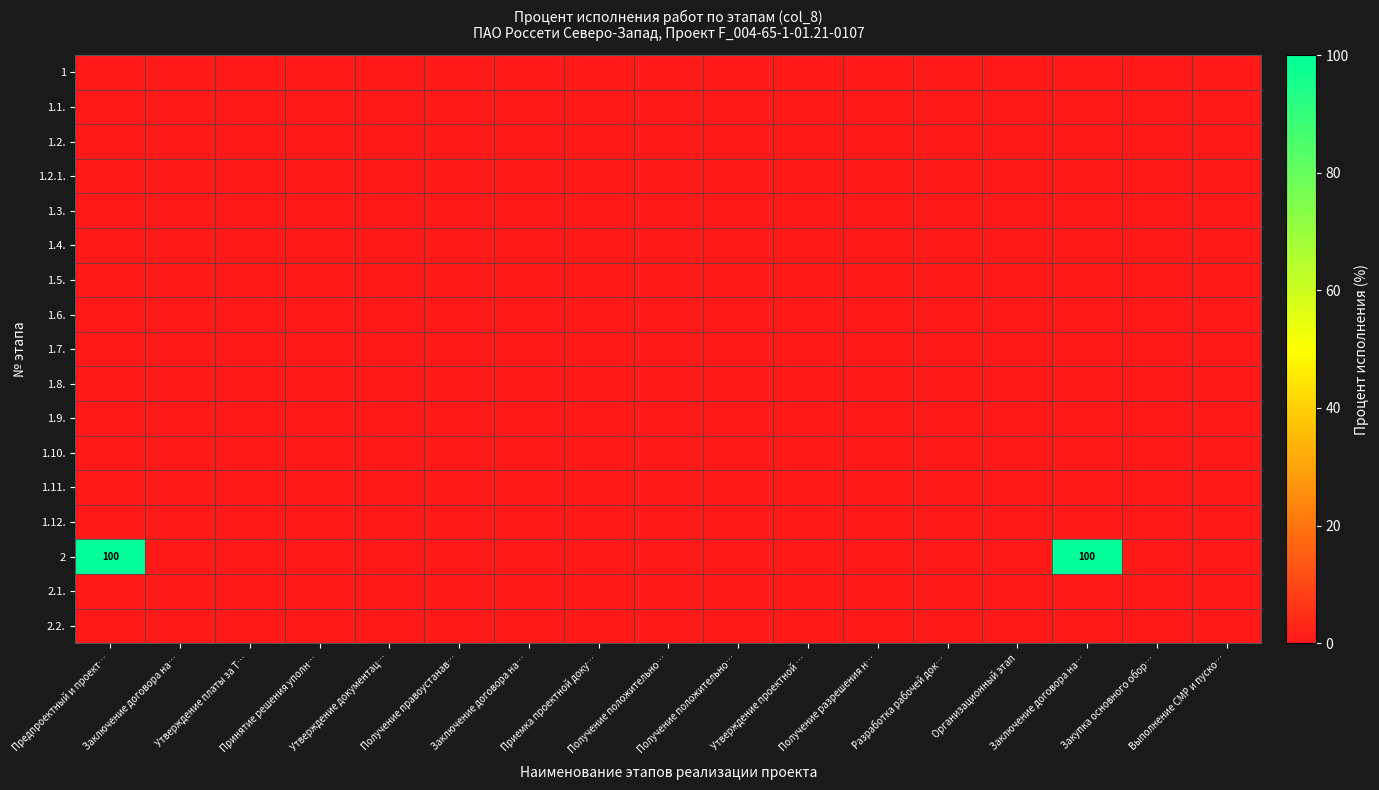

At which category does the chart reach its peak across all series?

Предпроектный и проект…